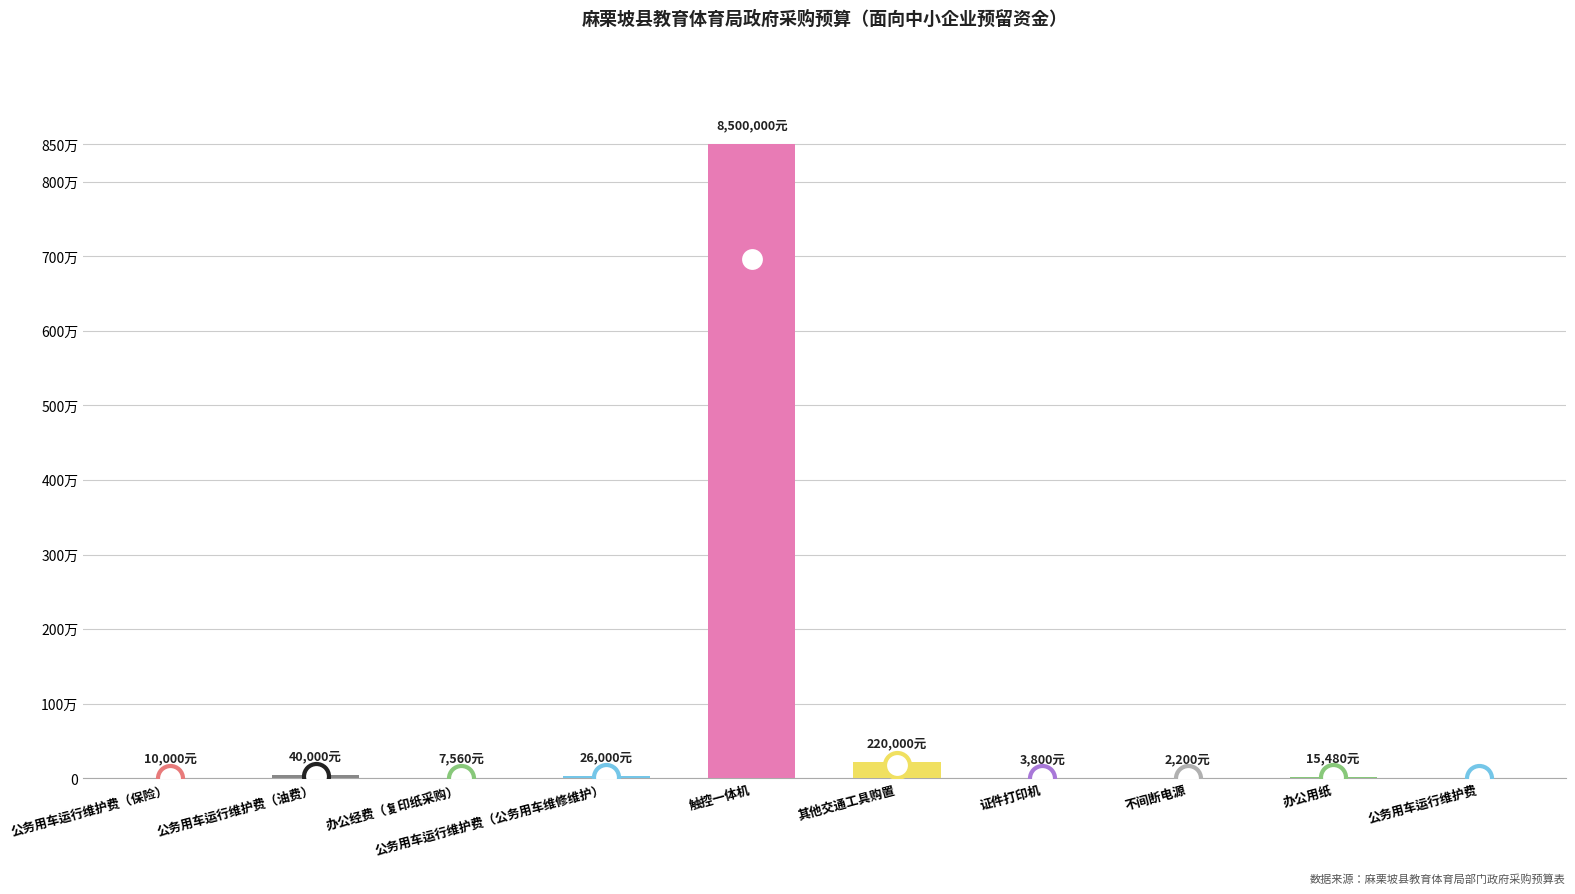

What is the label of the 2nd bar from the right?

办公用纸